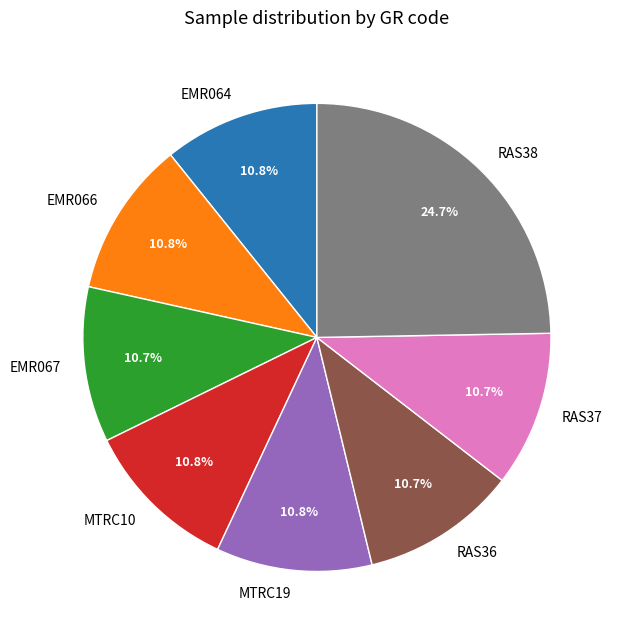

How many segments does this pie chart have?

8